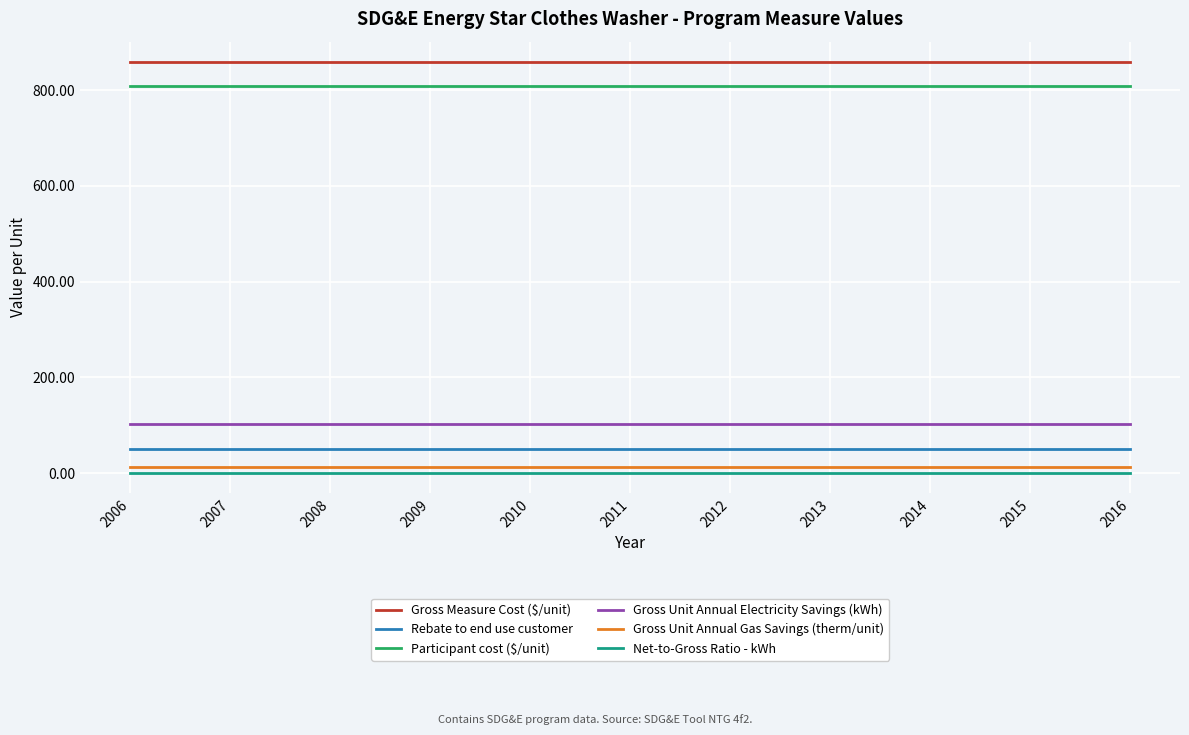

Is the value of Participant cost ($/unit) at 2014 greater than the value of Gross Unit Annual Electricity Savings (kWh) at 2009?

Yes